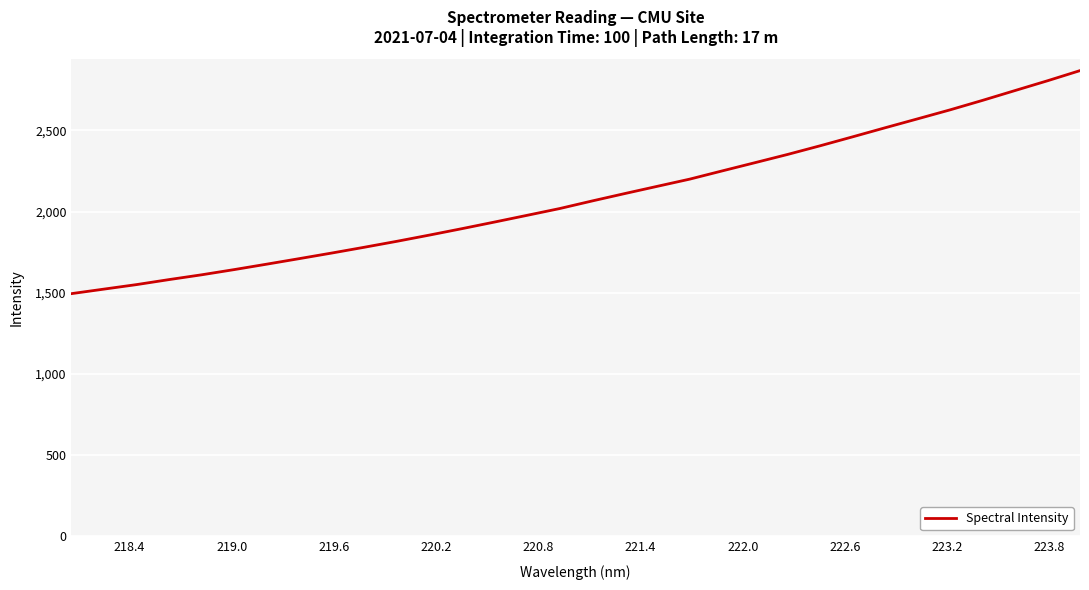

What is the minimum value shown in the chart?

1494.6